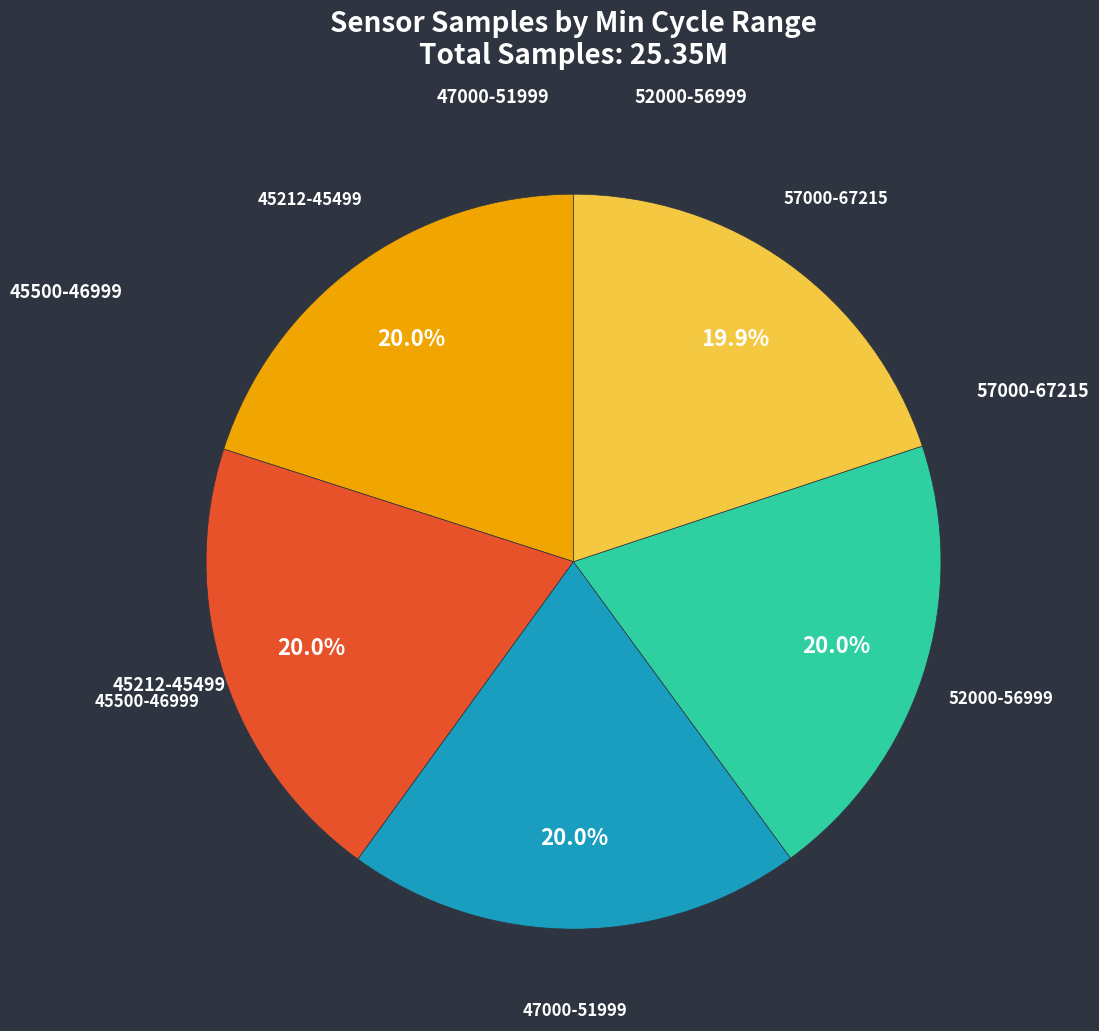

Does any single category account for the majority?

No